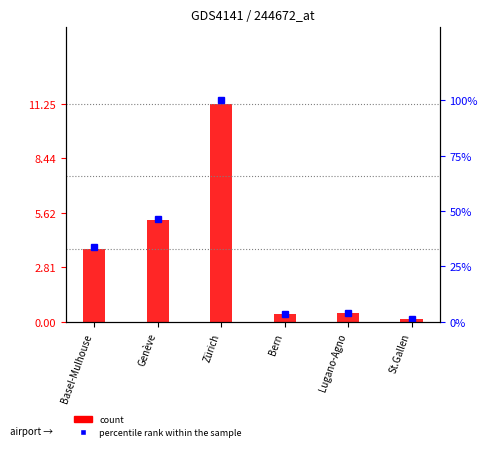

At which label does count first exceed 83284?

Genève